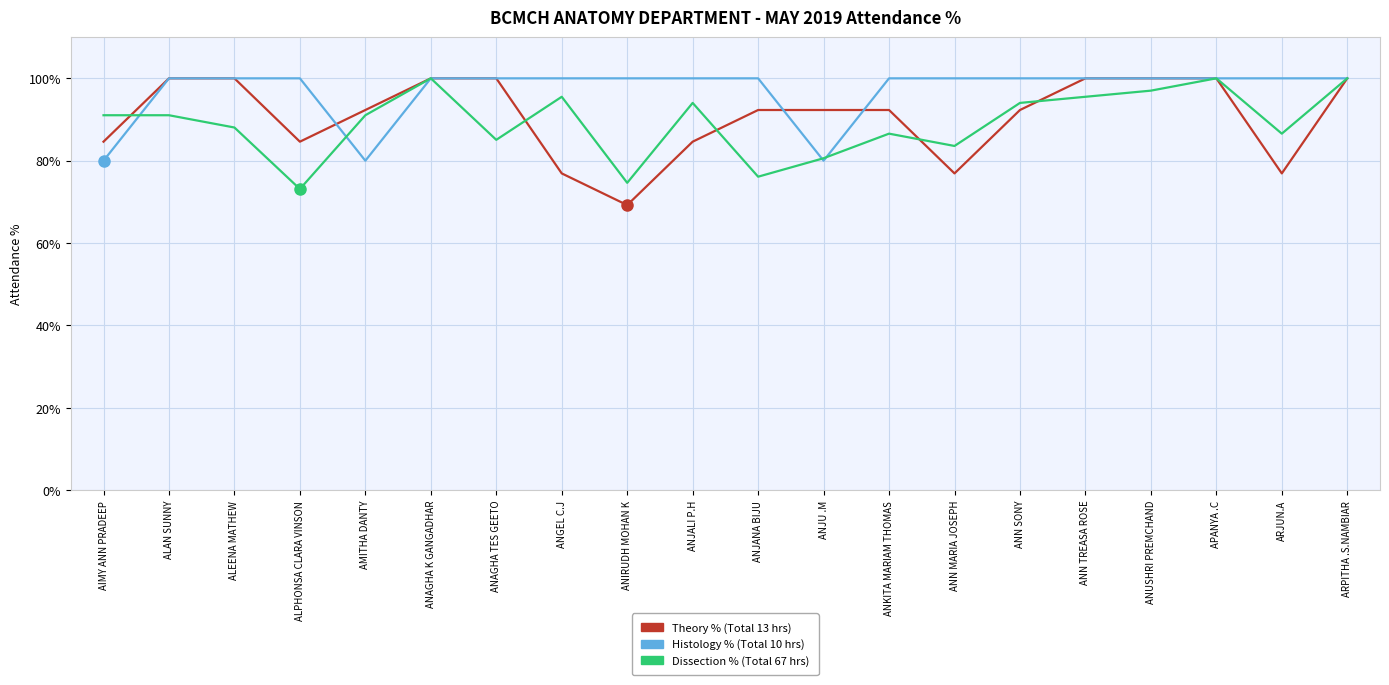

What position from the left is ANN TREASA ROSE?

16